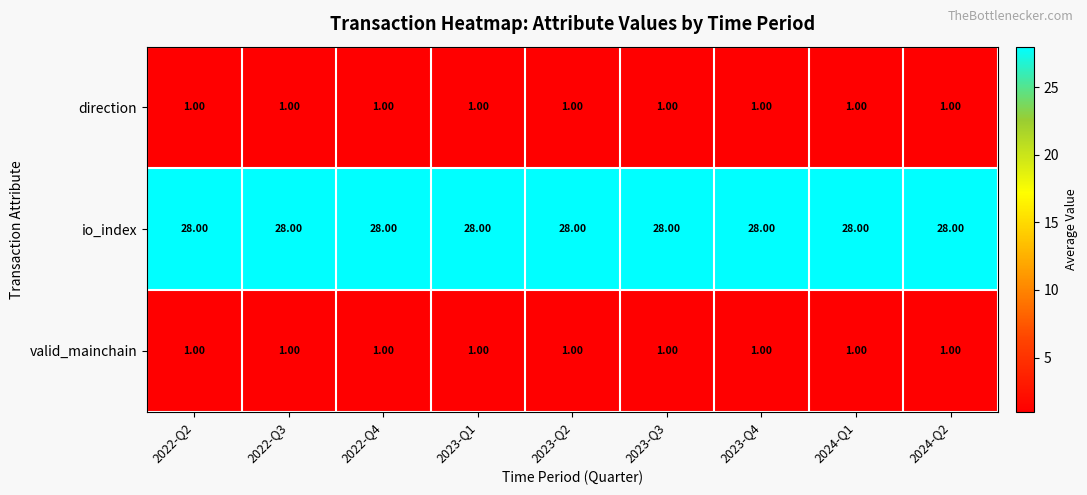

What is the difference between the highest and lowest values at 2024-Q1?

27